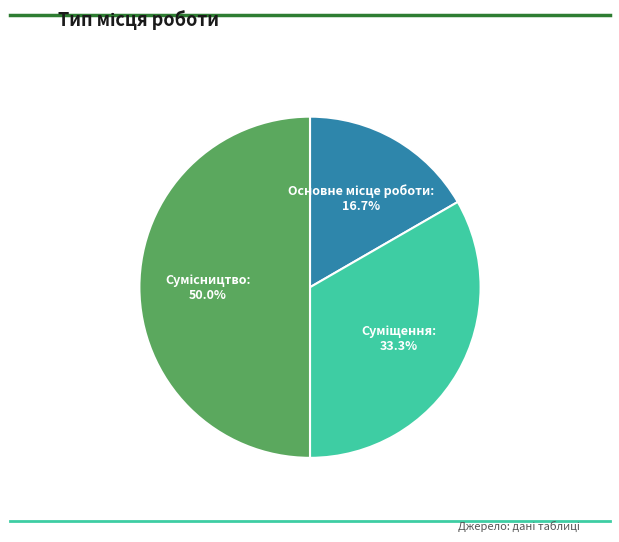

Between Основне місце роботи and Суміщення, which is larger?

Суміщення